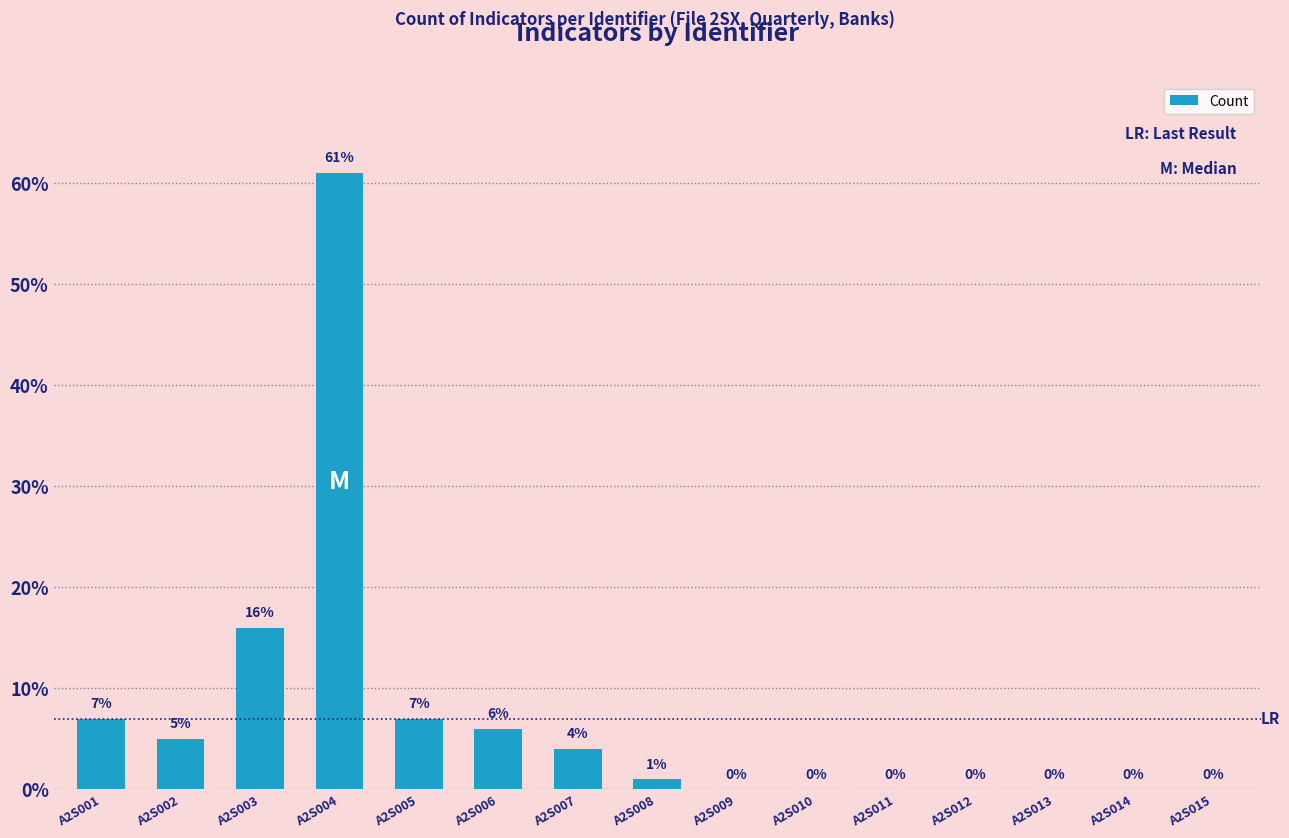

The chart shows a value of 5 at A2S002. True or false?

True